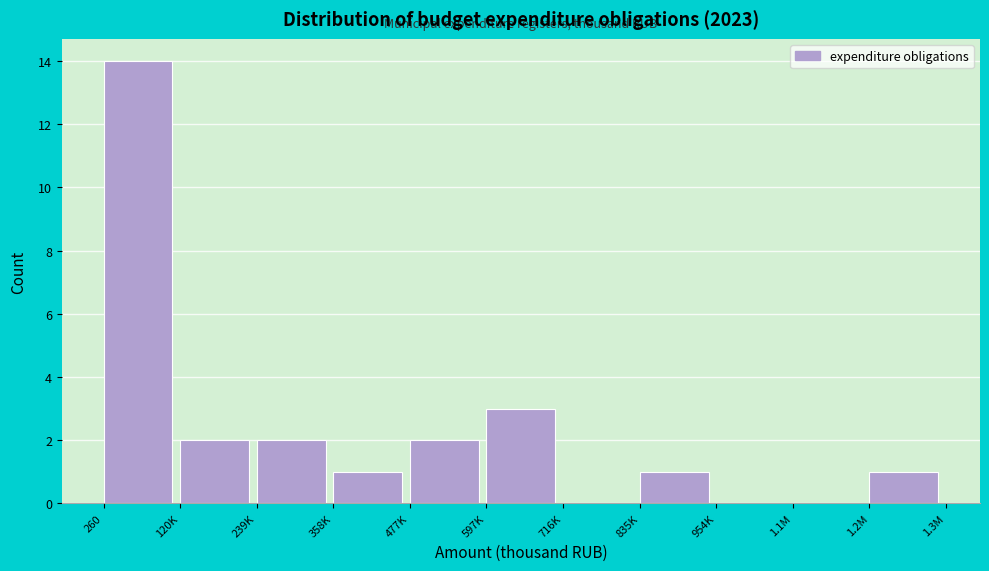

Reading left to right, what are all the values shown in this chart?

260=14	120K=2	239K=2	358K=1	477K=2	597K=3	716K=0	835K=1	954K=0	1.1M=0	1.2M=1